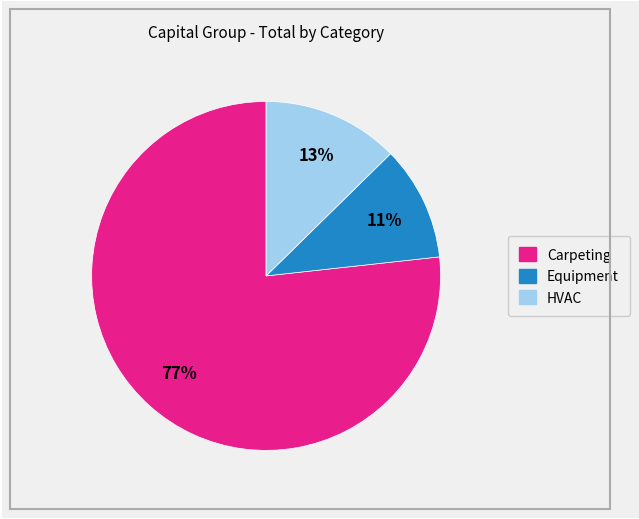

Do Equipment and Carpeting together represent more than half of the pie?

Yes